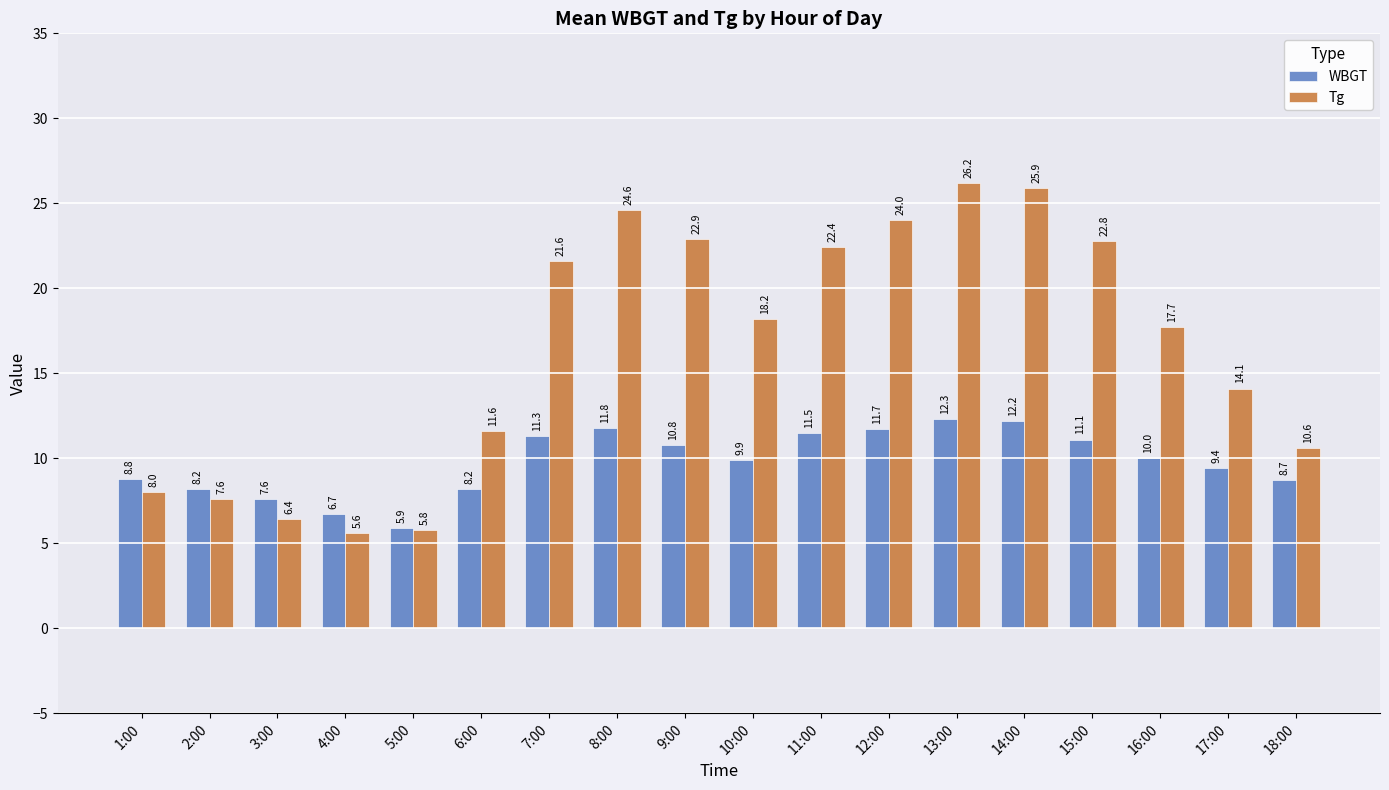

At how many categories does at least one series exceed 10?

13